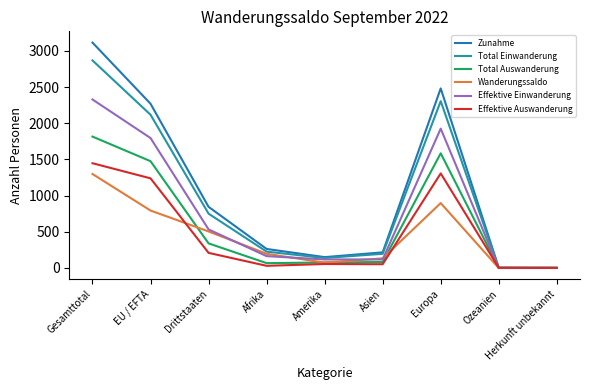

True or false: Effektive Auswanderung has a value of 30 at Afrika.

True